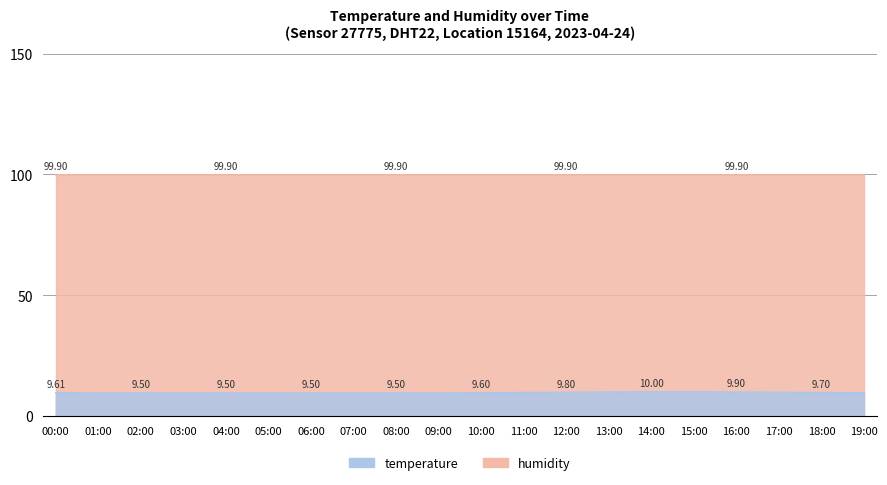

Is it true that humidity equals 129.9 at 16:00?

False